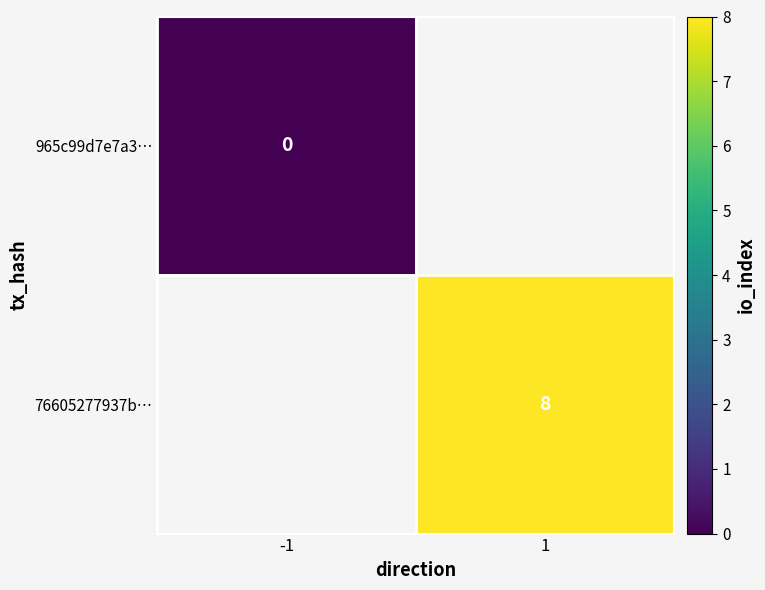

Is it true that 76605277937b… equals 8 at 1?

True